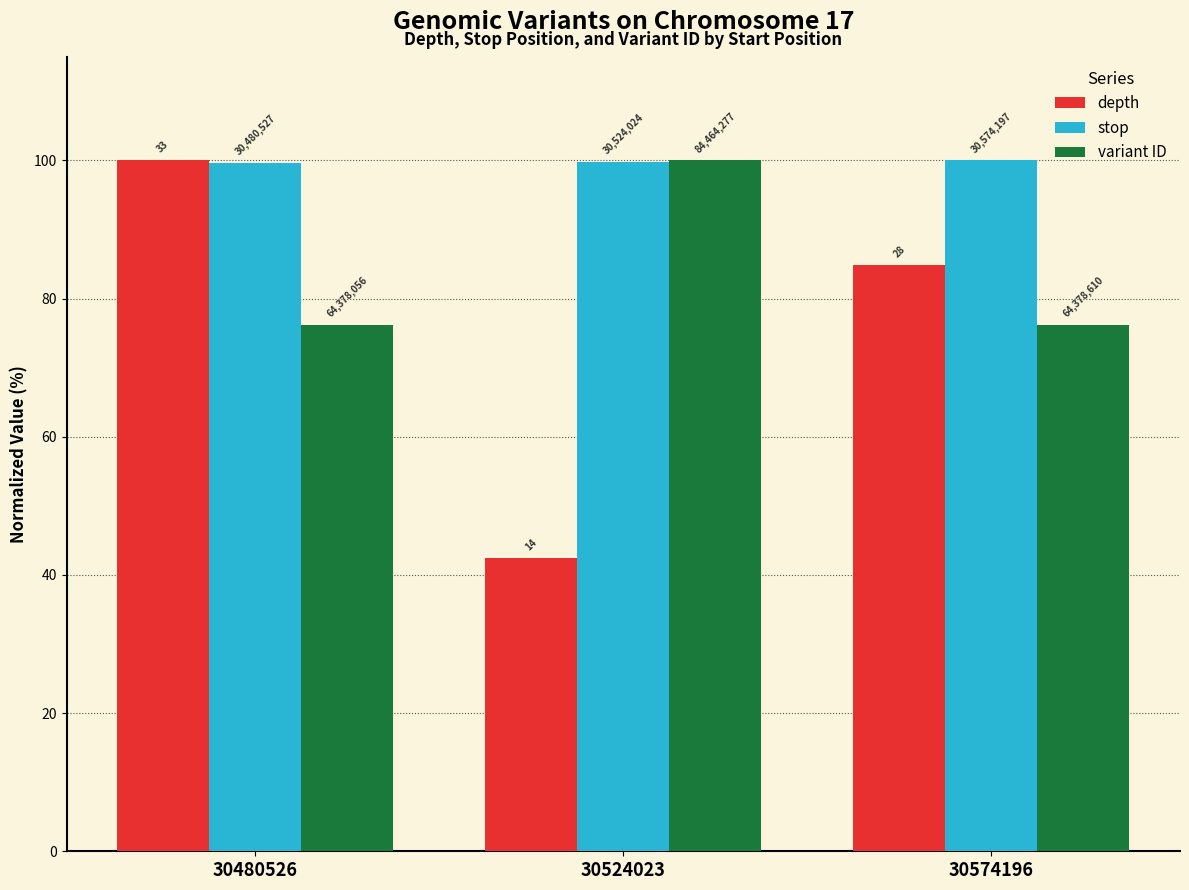

How many groups of bars are there?

3